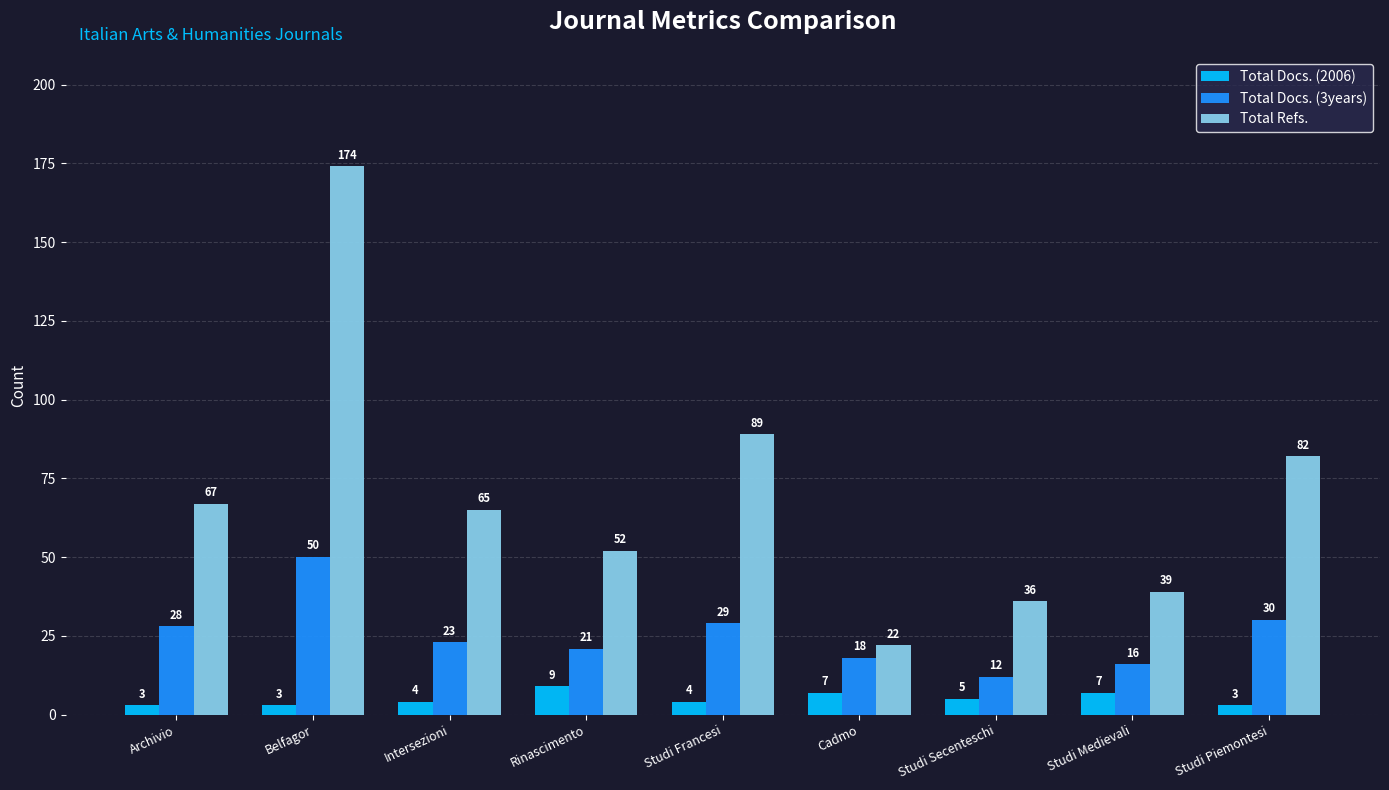

How many bars are there in each group?

3